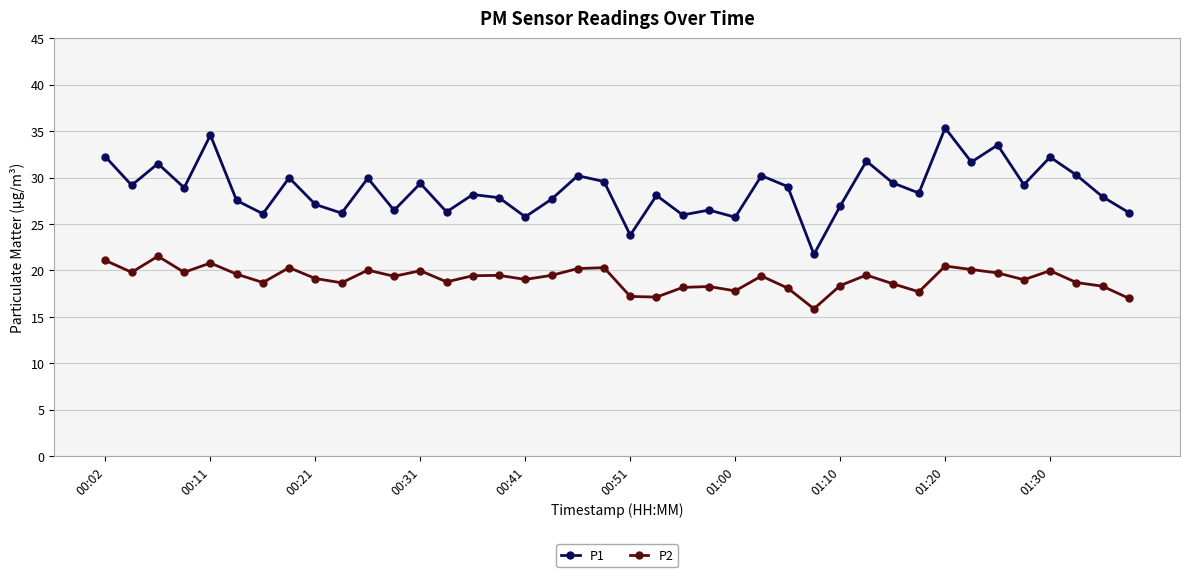

True or false: P1 and P2 cross at least once.

False